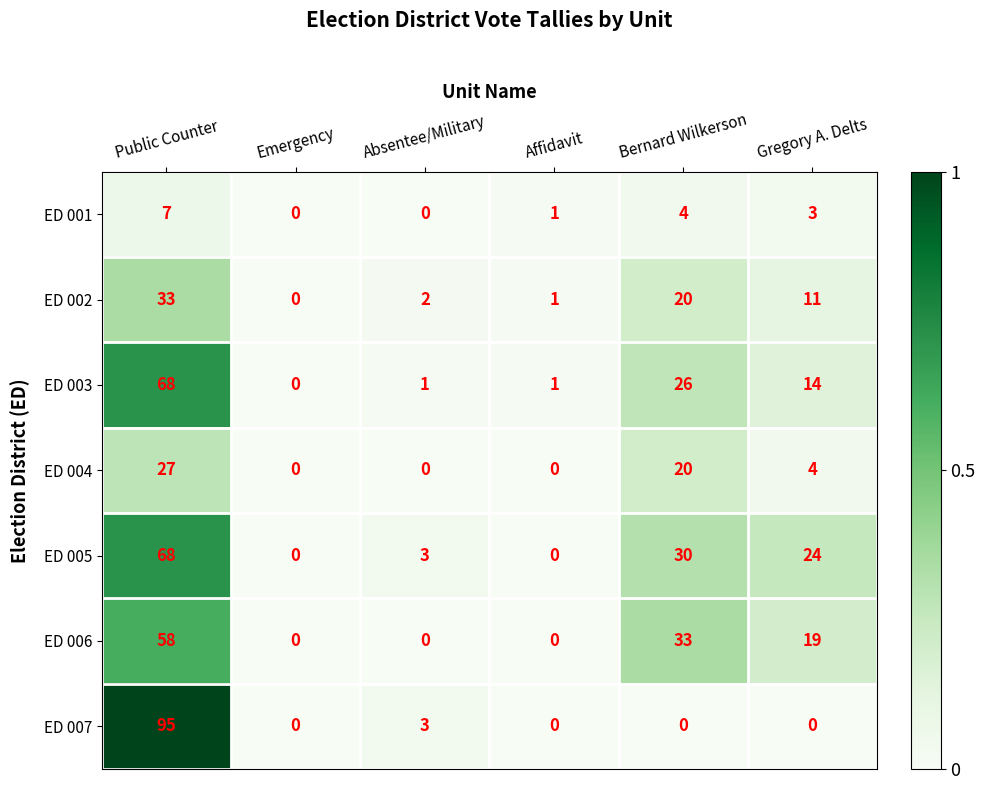

At which category does the chart reach its peak across all series?

Public Counter